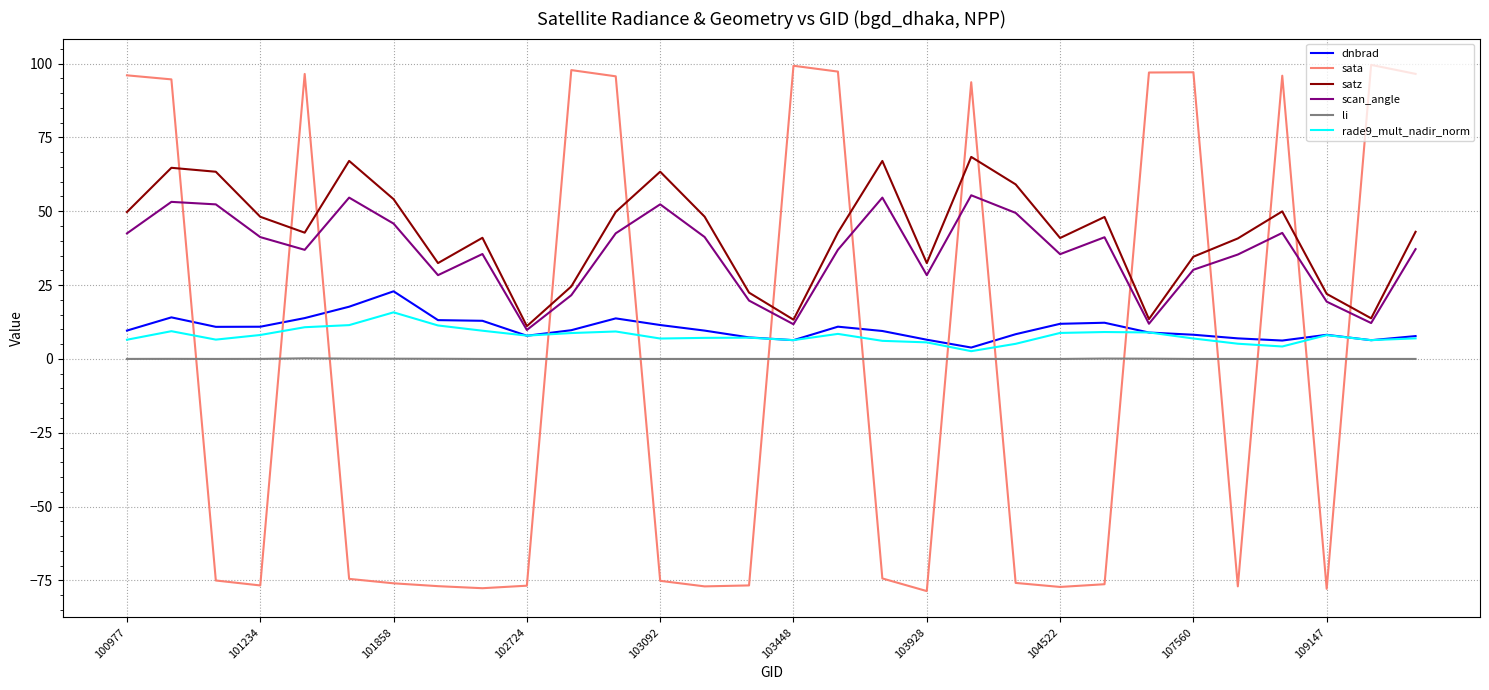

Which series has the largest range (max minus min)?

sata